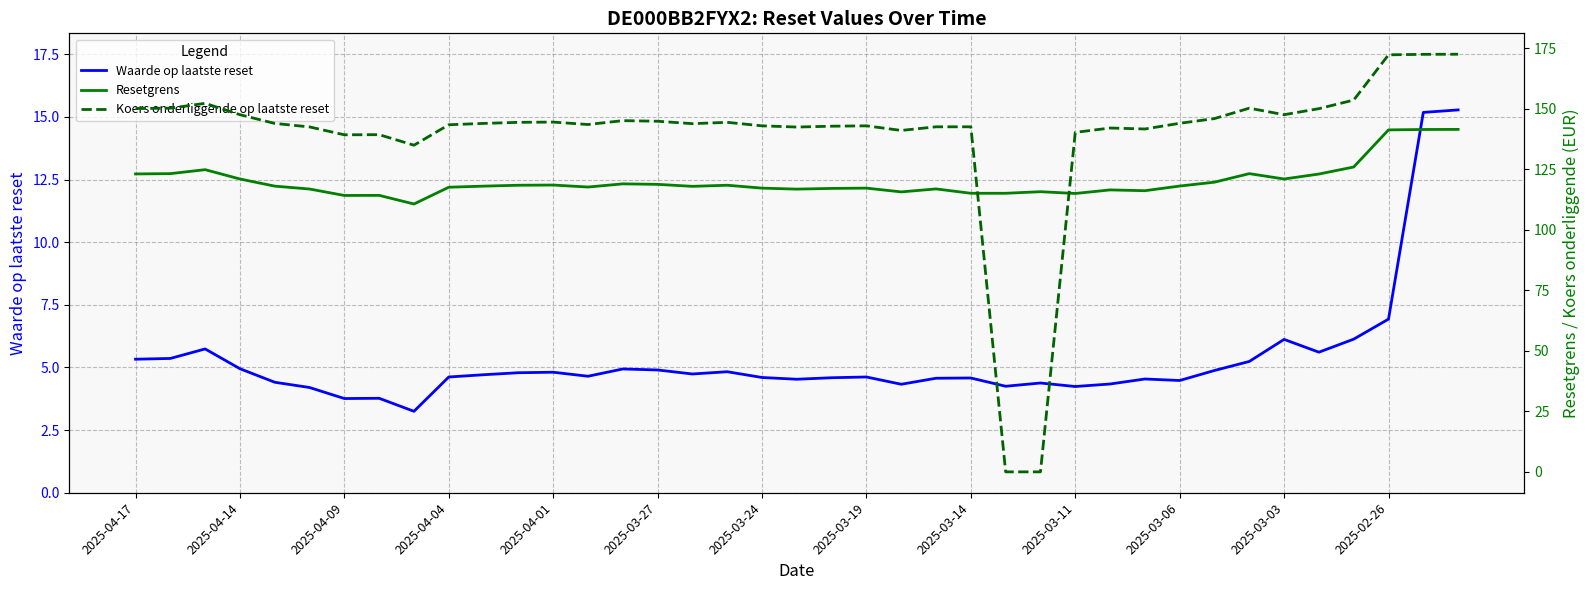

Which category has the highest value in the Resetgrens series?

38